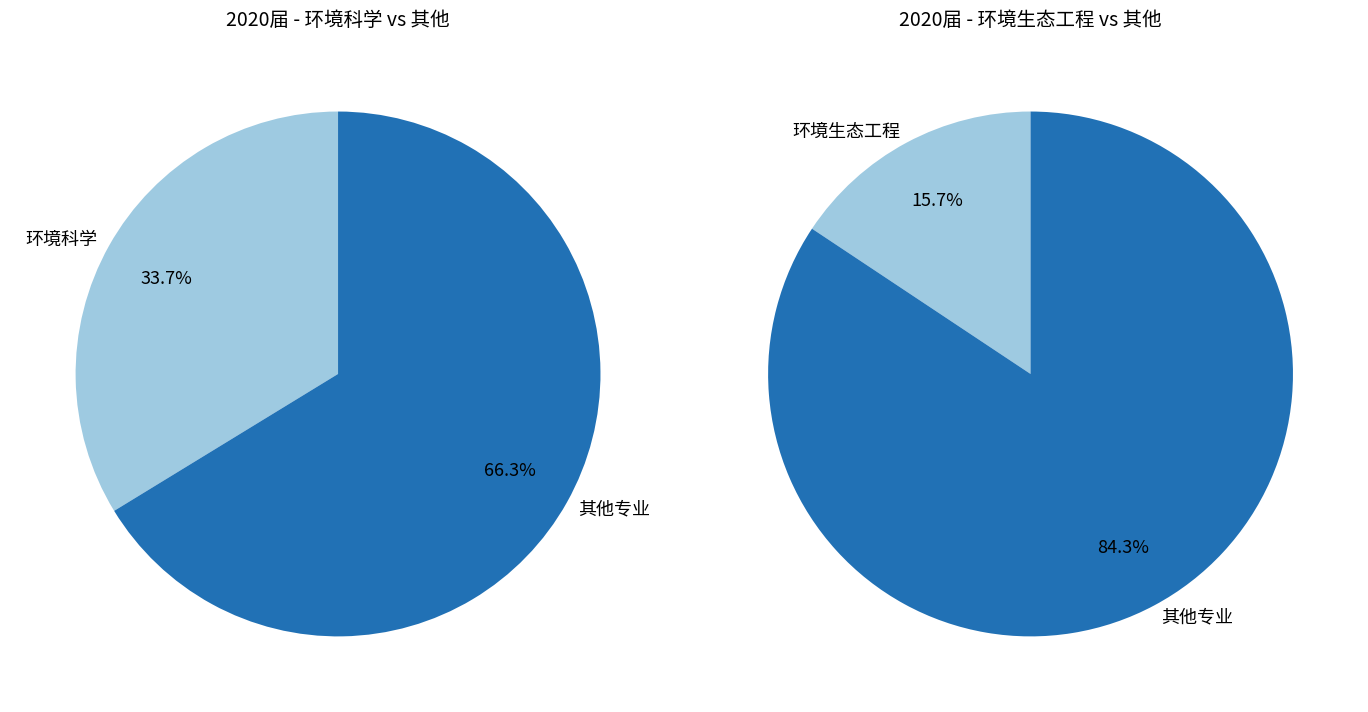

To the nearest percent, what portion does 环境生态工程 represent?

16%